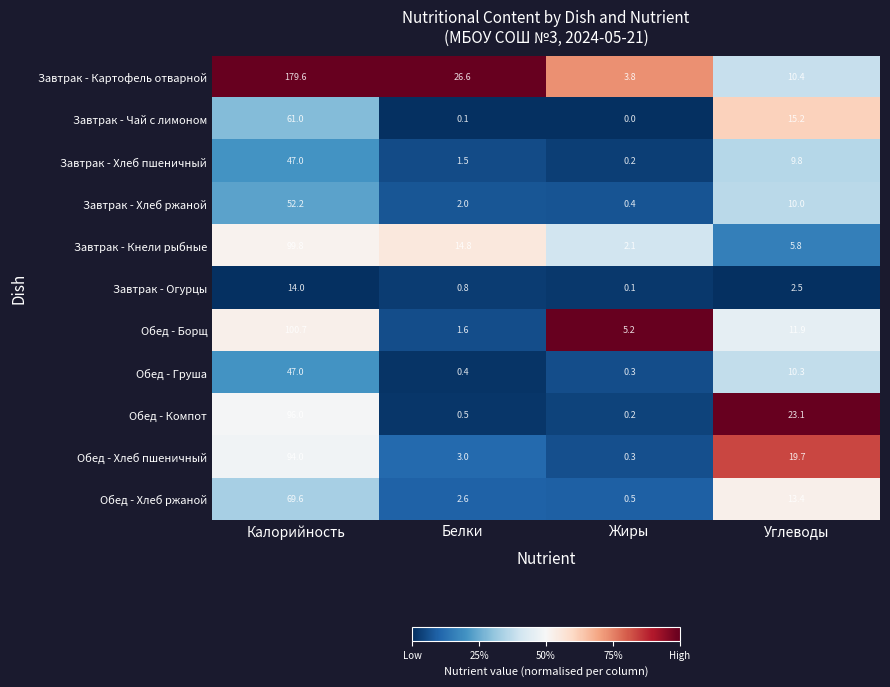

The value of Обед - Хлеб пшеничный at Углеводы is 28.9. True or false?

False